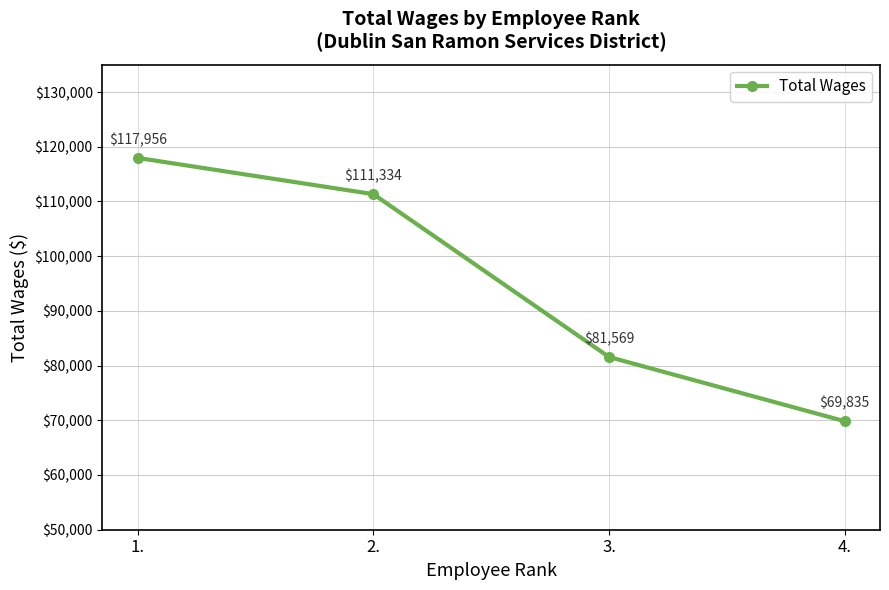

Approximately how many times larger is the value at 3. compared to 2.?

0.7